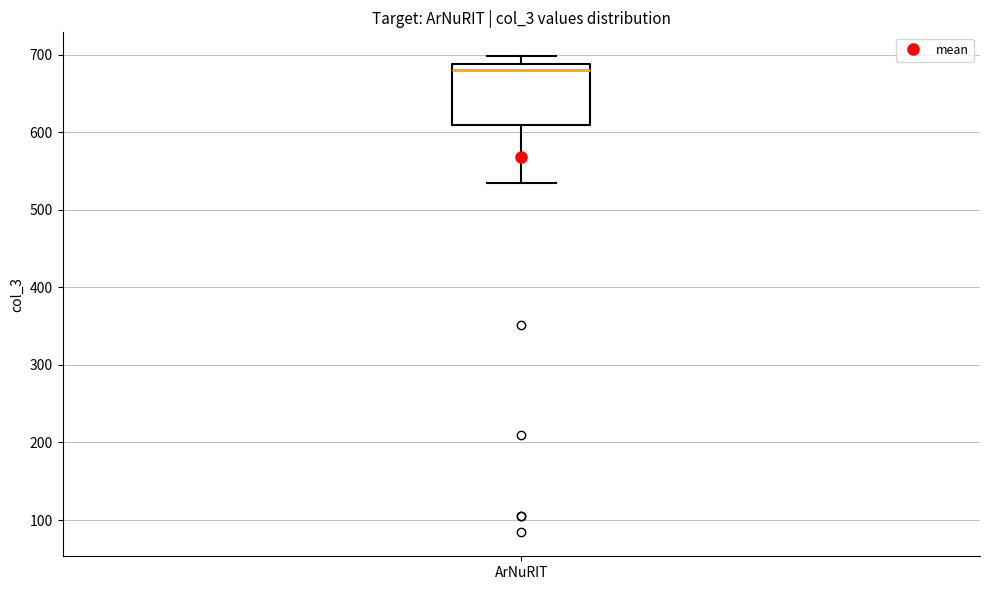

Read this box plot against the y-axis: the position of the median line, the range covered by the box, and the ends of both whiskers. The values are not printed on the chart, so give them approximately, as read against the axis.

median 680, box 610 to 690, whiskers 530 to 700